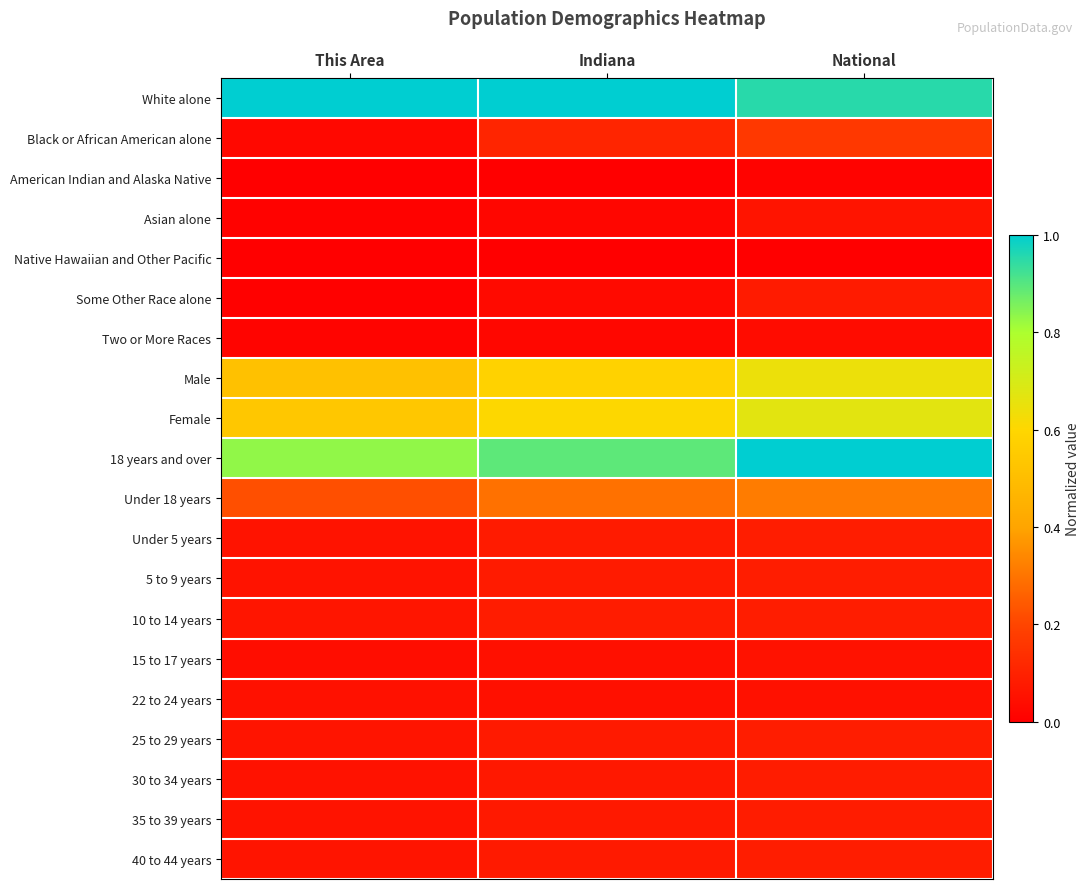

Which category has the lowest value across all series?

This Area